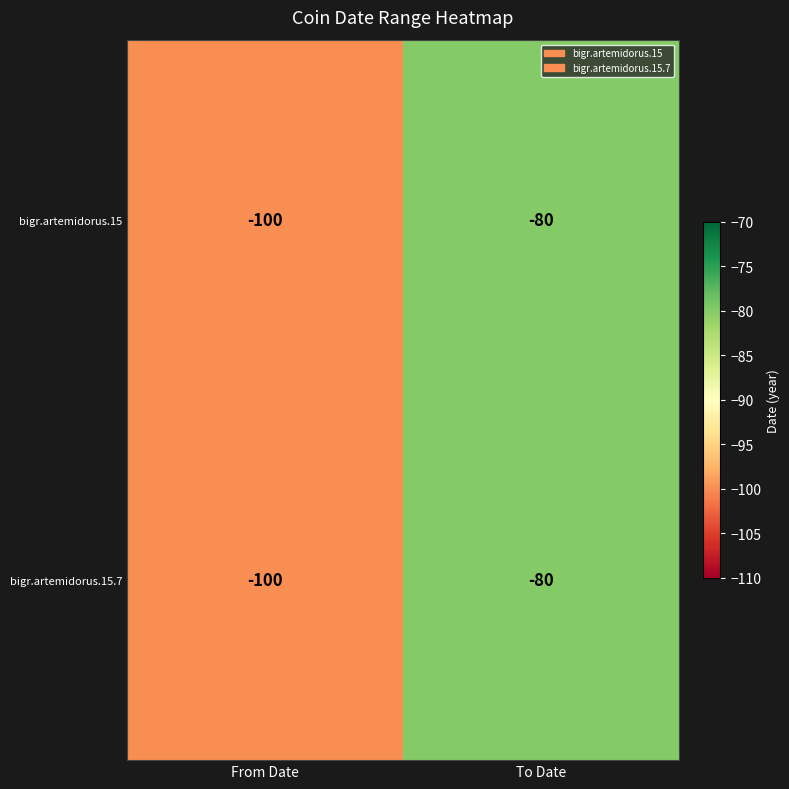

Is the value of bigr.artemidorus.15.7 at From Date greater than the value of bigr.artemidorus.15 at To Date?

No